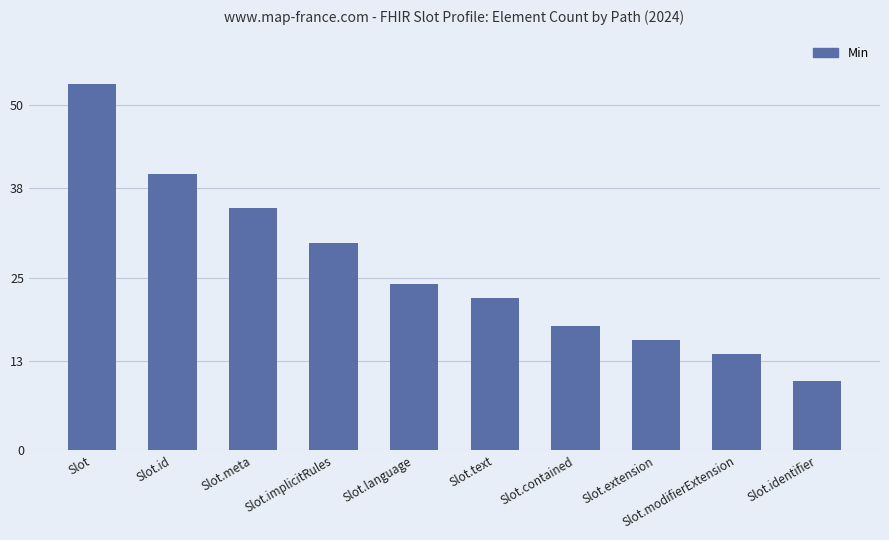

Rank the categories by value from lowest to highest.

Slot.identifier, Slot.modifierExtension, Slot.extension, Slot.contained, Slot.text, Slot.language, Slot.implicitRules, Slot.meta, Slot.id, Slot